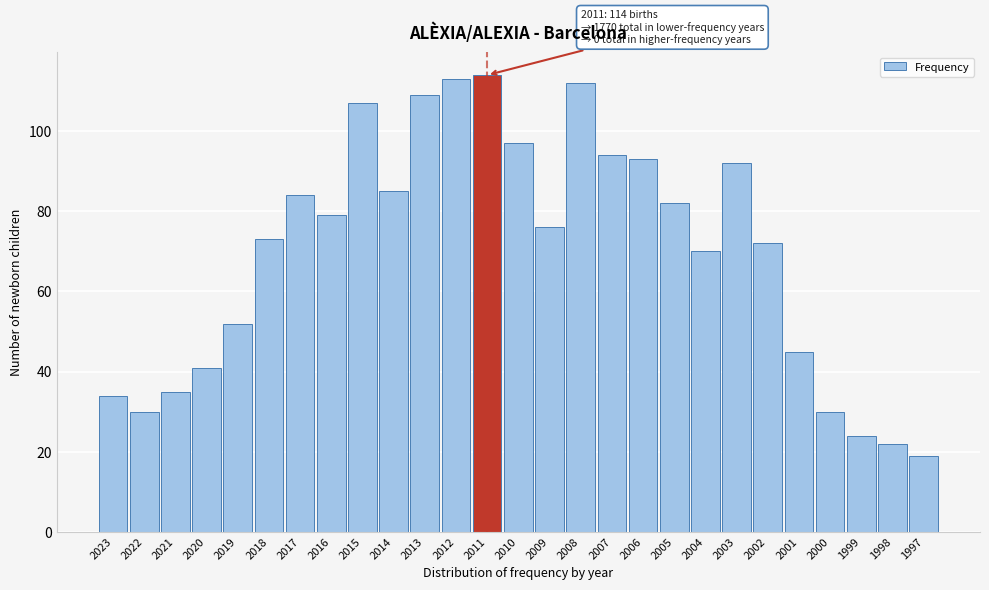

Reading right to left, transcribe all the data shown in this chart.

1997=19	1998=22	1999=24	2000=30	2001=45	2002=72	2003=92	2004=70	2005=82	2006=93	2007=94	2008=112	2009=76	2010=97	2011=114	2012=113	2013=109	2014=85	2015=107	2016=79	2017=84	2018=73	2019=52	2020=41	2021=35	2022=30	2023=34